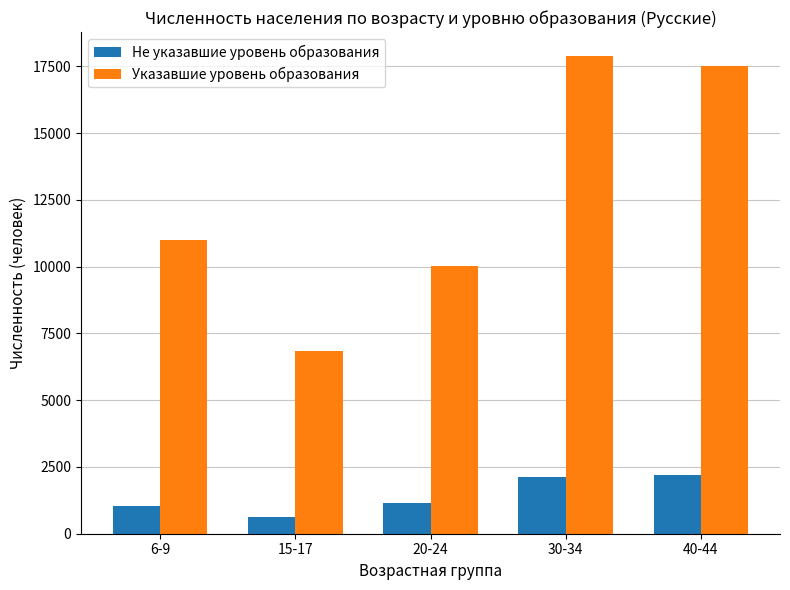

What is the minimum value for Не указавшие уровень образования?

626